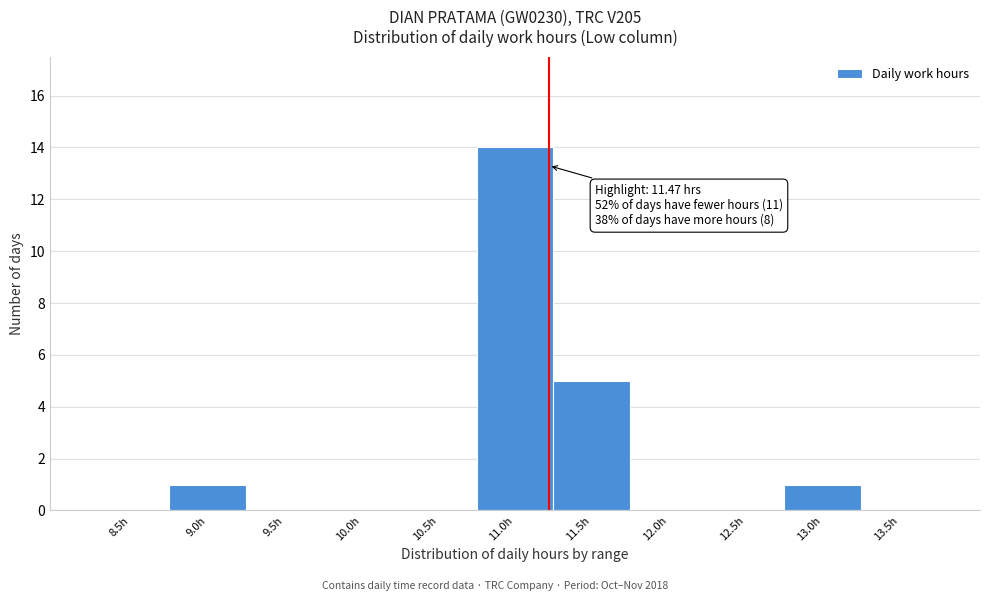

Reading right to left, what are all the values shown in this chart?

13.5h=0	13.0h=1	12.5h=0	12.0h=0	11.5h=5	11.0h=14	10.5h=0	10.0h=0	9.5h=0	9.0h=1	8.5h=0